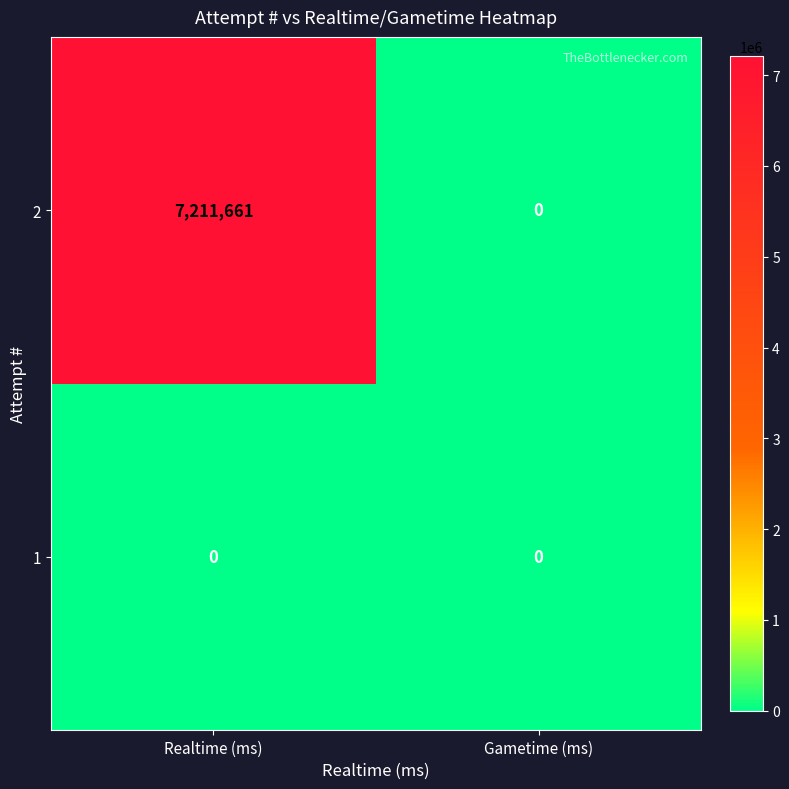

At which category is the sum across all series the highest?

Realtime (ms)